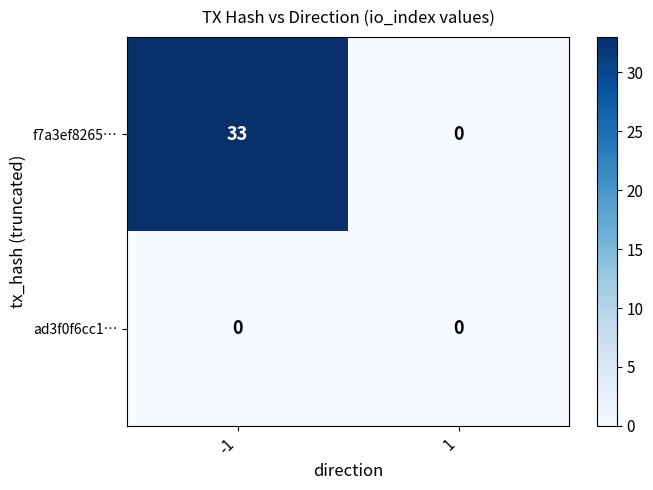

What is the total value across all series at -1?

33